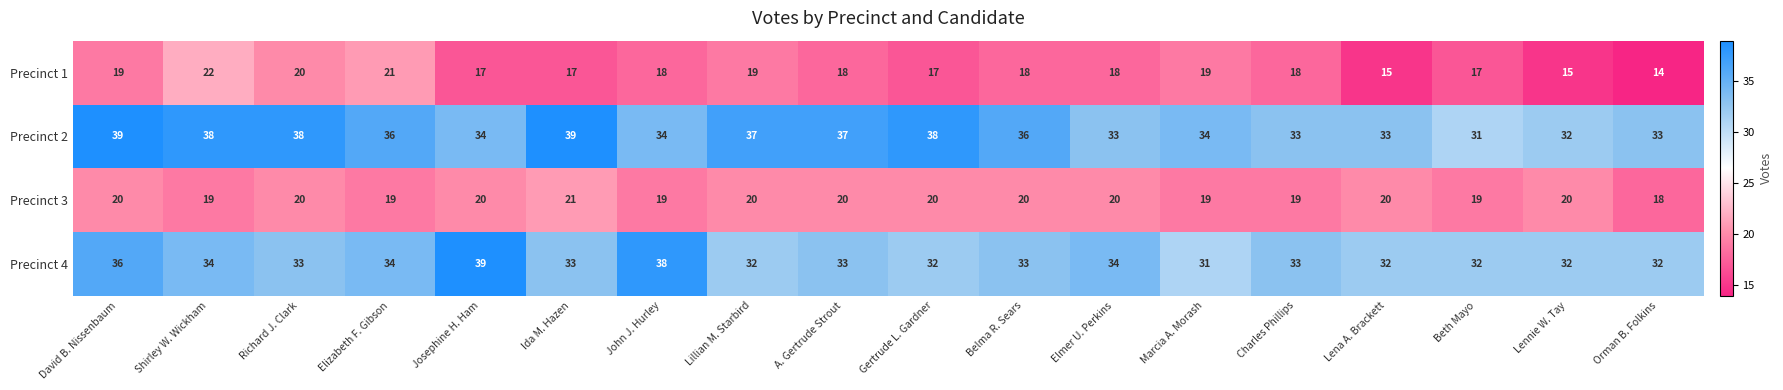

How many data points does each series have?

18